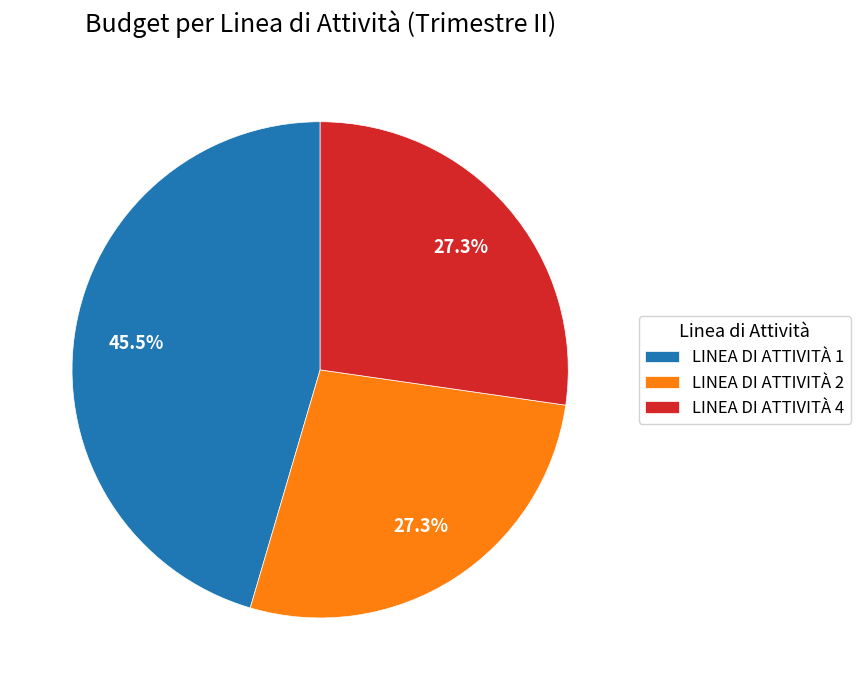

Combined, what portion of the pie is LINEA DI ATTIVITÀ 4 and LINEA DI ATTIVITÀ 1?

72.7%